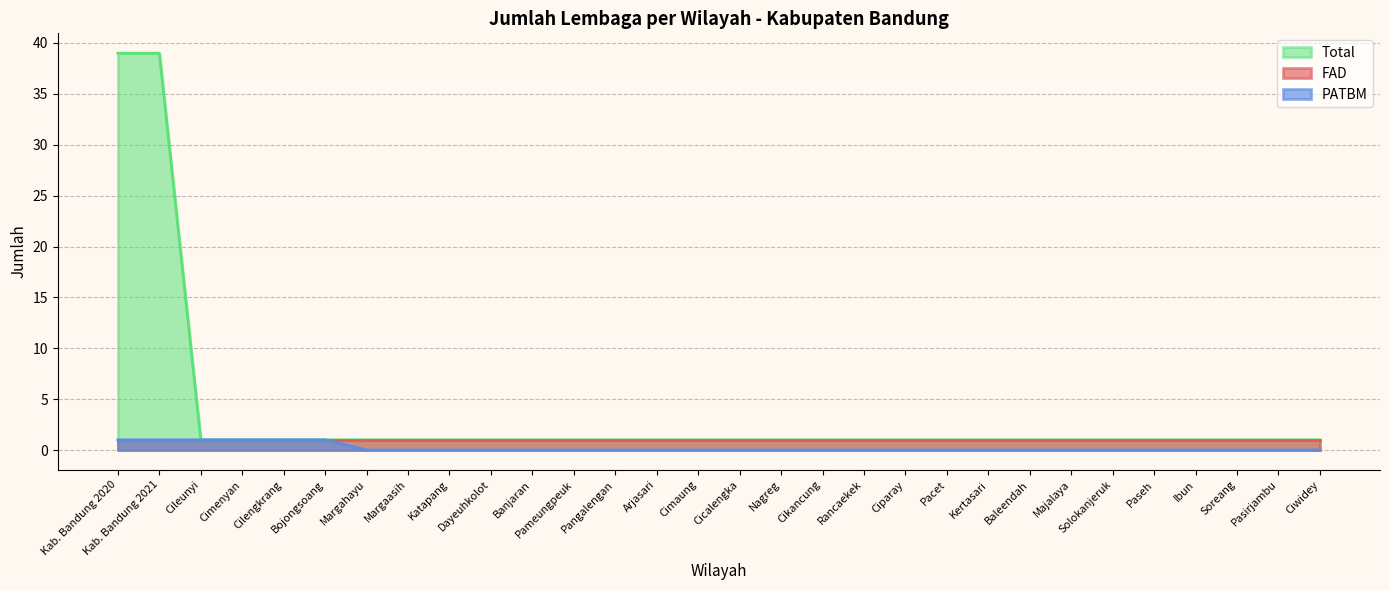

True or false: Total has a value of 1 at Rancaekek.

True